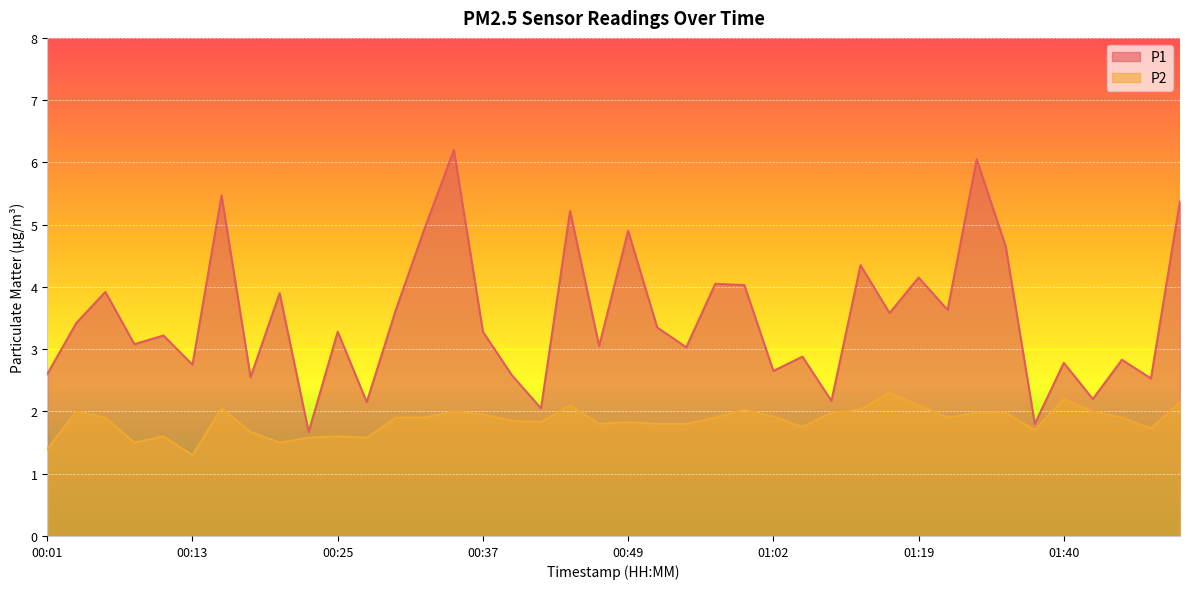

True or false: P1 has a value of 2.1 at 00:28.

True